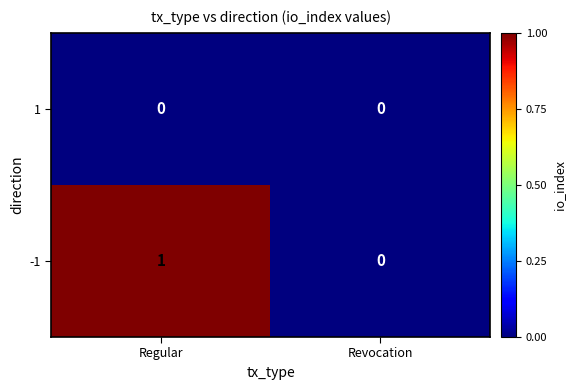

What is the total value across all series at Regular?

1